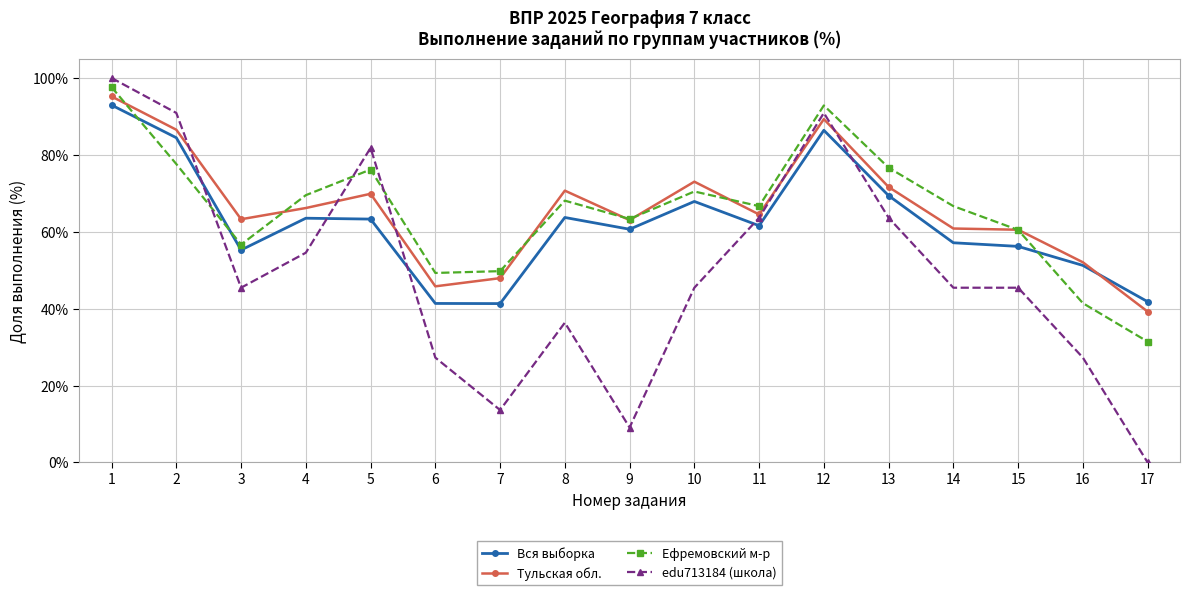

Is it true that Вся выборка equals 18.0 at 6?

False